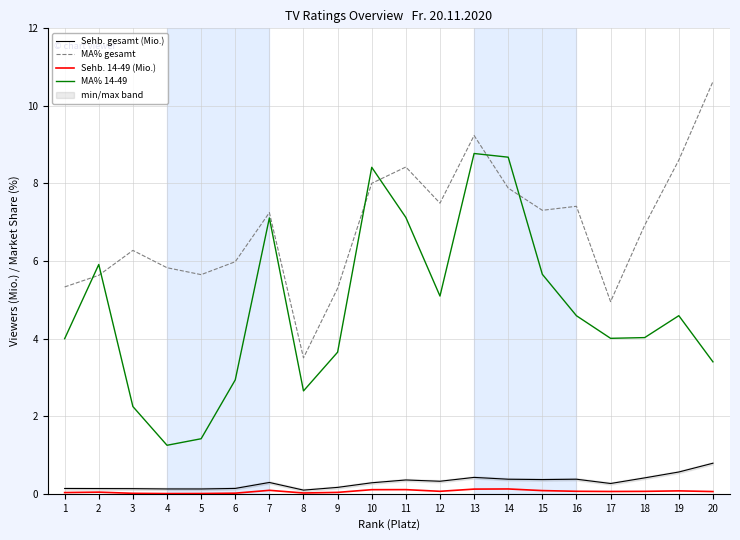

Which label corresponds to the largest value in the chart?

20